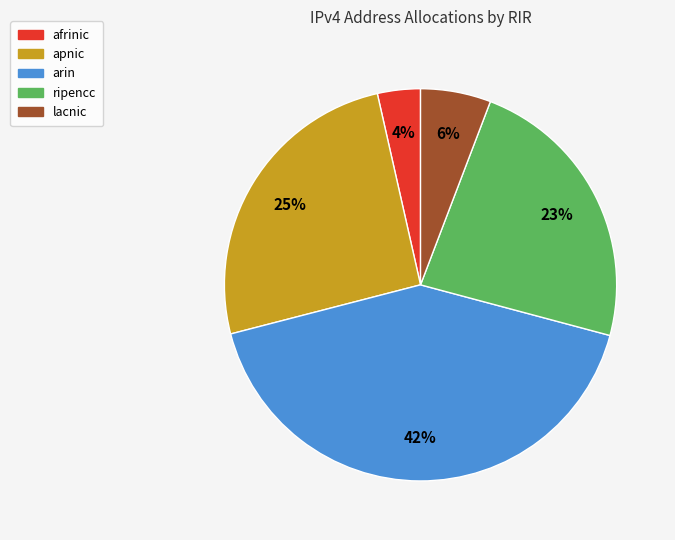

Between arin and apnic, which is larger?

arin